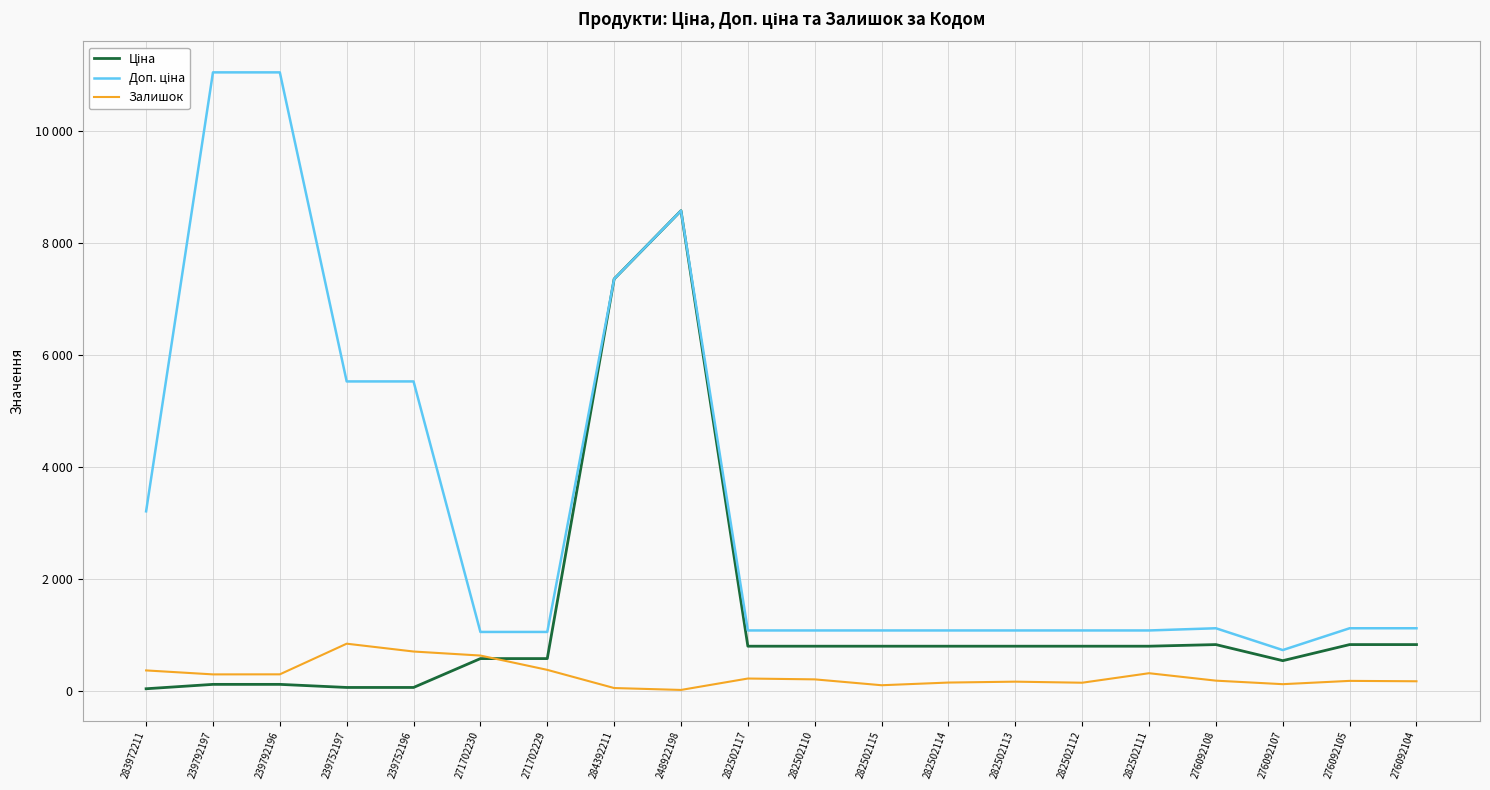

Reading left to right, what are all the values shown in this chart?

Ціна: 32.0	110.5	110.5	55.3	55.3	571.6	571.6	7360.2	8581.1	793.0	793.0	793.0	793.0	793.0	793.0	793.0	822.0	534.3	822.0	822.0
Доп. ціна: 3205.0	11055.0	11055.0	5528.0	5528.0	1048.0	1048.0	7360.2	8581.1	1074.6	1074.6	1074.6	1074.6	1074.6	1074.6	1074.6	1114.0	724.0	1114.0	1114.0
Залишок: 360.0	289.0	290.0	838.0	698.0	626.0	370.0	45.0	11.0	215.0	200.0	95.0	143.0	159.0	140.0	310.0	177.0	114.0	173.0	166.0